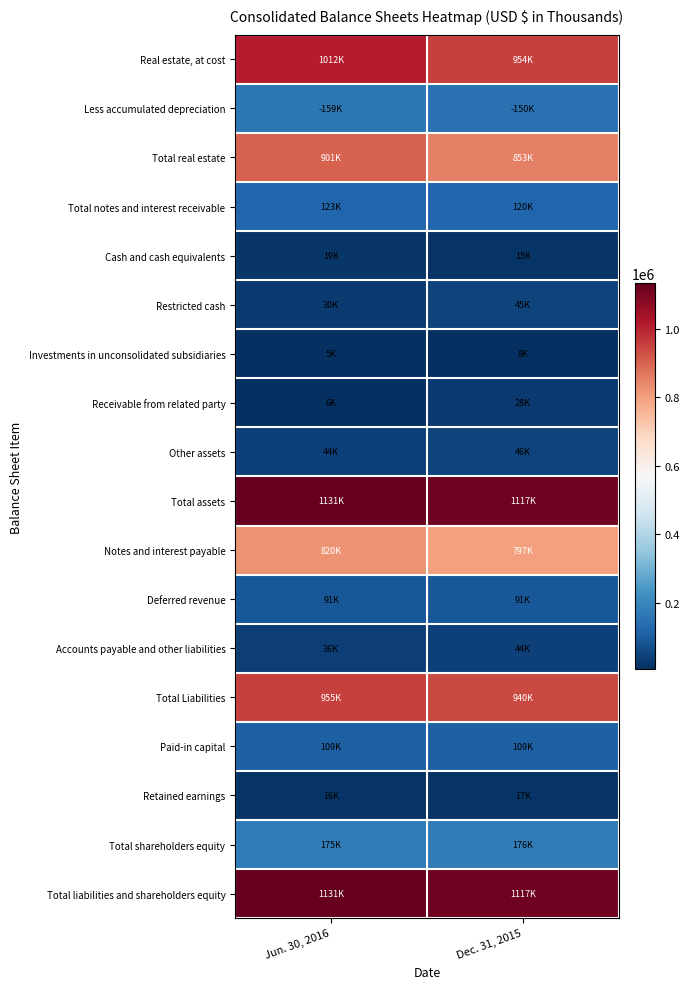

Reading left to right, list all the values displayed in this chart.

Real estate, at cost: Jun. 30, 2016=1012240	Dec. 31, 2015=954390
Less accumulated depreciation: Jun. 30, 2016=159991	Dec. 31, 2015=150038
Total real estate: Jun. 30, 2016=901404	Dec. 31, 2015=853507
Total notes and interest receivable: Jun. 30, 2016=123854	Dec. 31, 2015=120243
Cash and cash equivalents: Jun. 30, 2016=19152	Dec. 31, 2015=15232
Restricted cash: Jun. 30, 2016=30188	Dec. 31, 2015=45711
Investments in unconsolidated subsidiaries: Jun. 30, 2016=5868	Dec. 31, 2015=8365
Receivable from related party: Jun. 30, 2016=6385	Dec. 31, 2015=28147
Other assets: Jun. 30, 2016=44824	Dec. 31, 2015=46163
Total assets: Jun. 30, 2016=1131675	Dec. 31, 2015=1117368
Notes and interest payable: Jun. 30, 2016=820921	Dec. 31, 2015=797962
Deferred revenue: Jun. 30, 2016=91360	Dec. 31, 2015=91336
Accounts payable and other liabilities: Jun. 30, 2016=36989	Dec. 31, 2015=44383
Total Liabilities: Jun. 30, 2016=955718	Dec. 31, 2015=940479
Paid-in capital: Jun. 30, 2016=109311	Dec. 31, 2015=109861
Retained earnings: Jun. 30, 2016=16414	Dec. 31, 2015=17130
Total shareholders equity: Jun. 30, 2016=175957	Dec. 31, 2015=176889
Total liabilities and shareholders equity: Jun. 30, 2016=1131675	Dec. 31, 2015=1117368